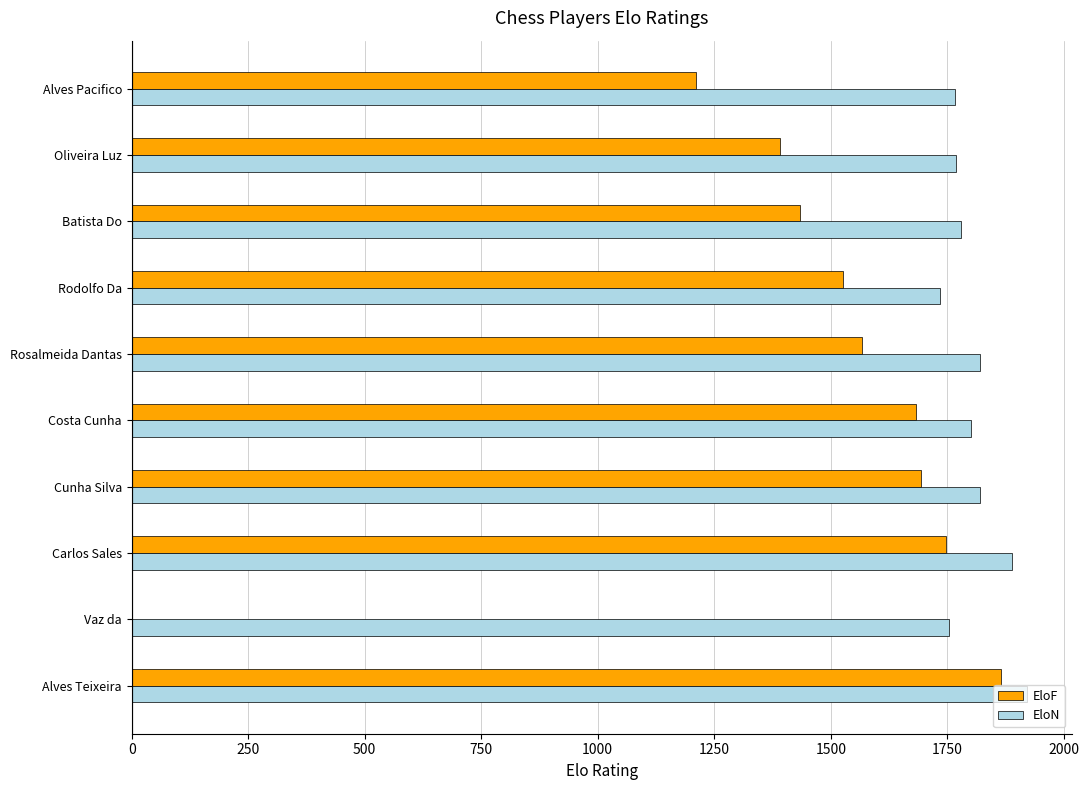

Which series has the largest total across all categories?

EloN